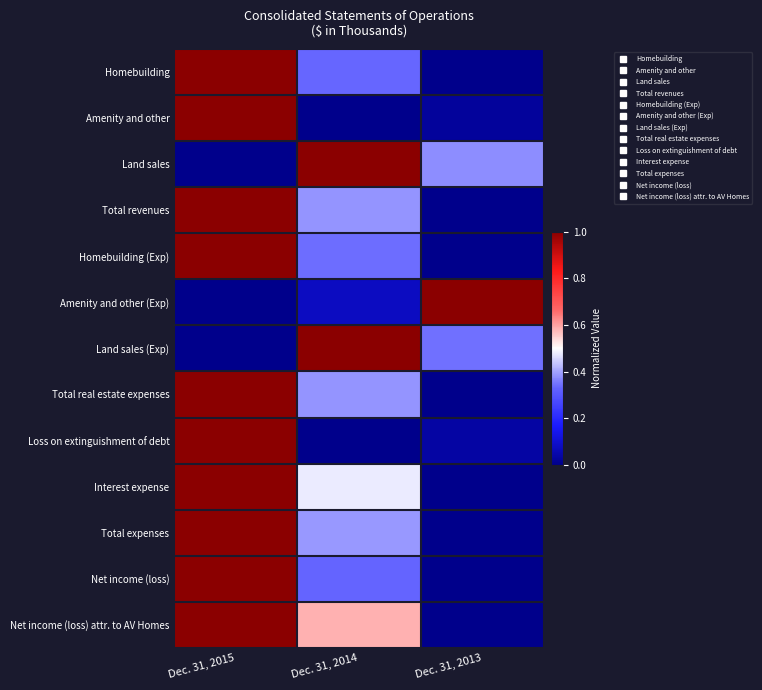

Which series has the largest total across all categories?

Net income (loss) attr. to AV Homes